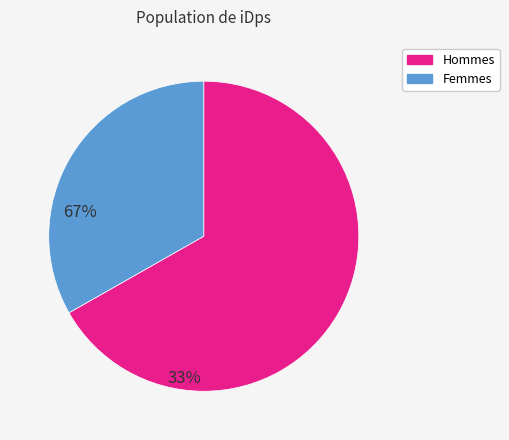

Is there a majority slice in this chart?

Yes